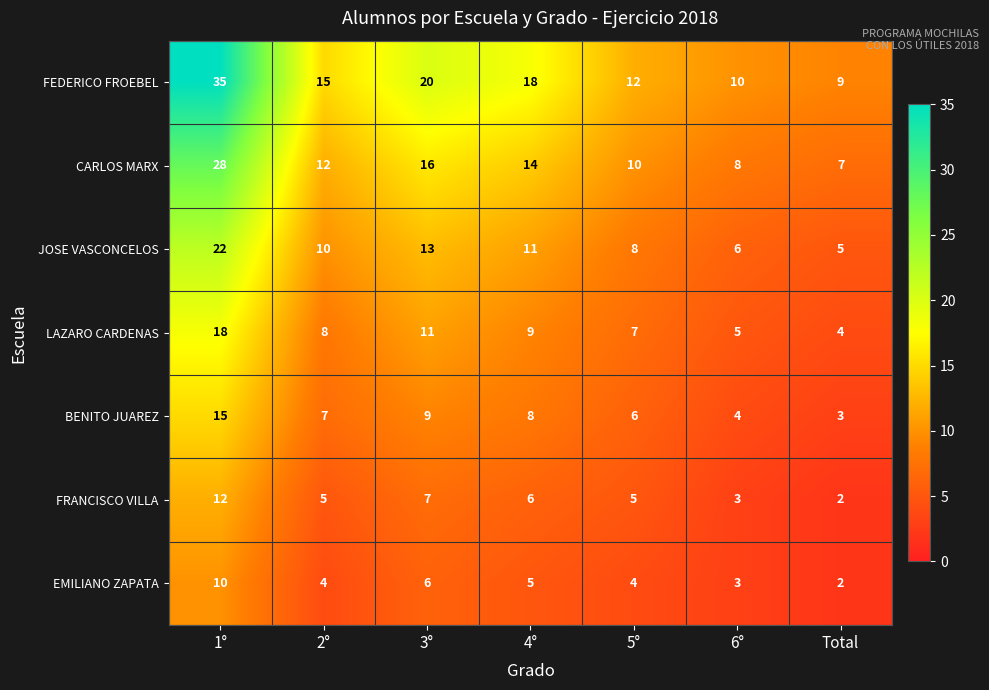

At how many categories does at least one series exceed 21?

1